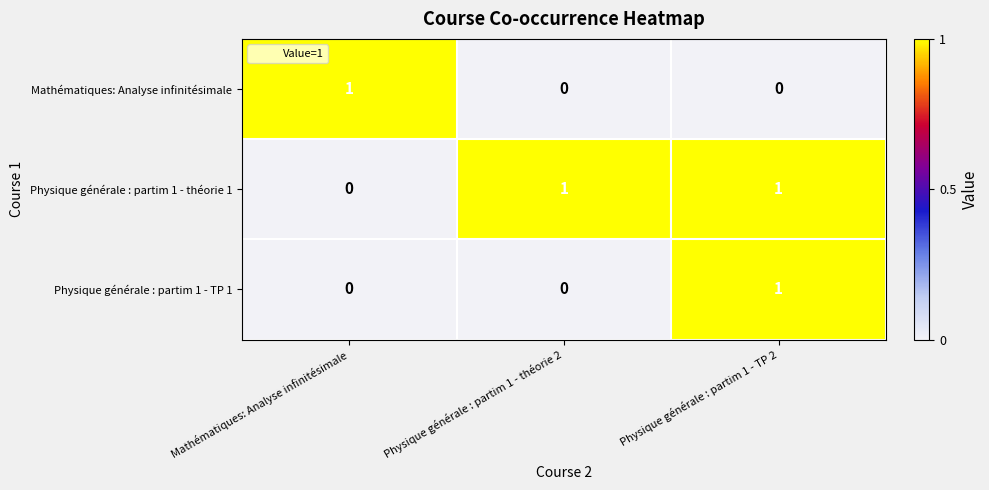

How many categories are shown in the chart?

3